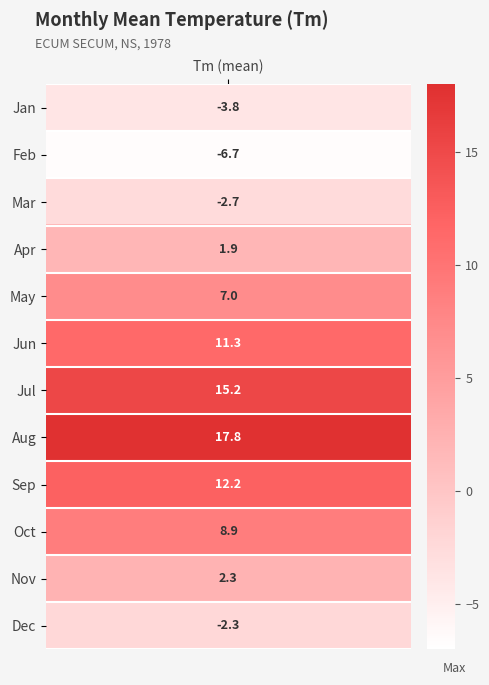

At how many categories does at least one series exceed 4?

6